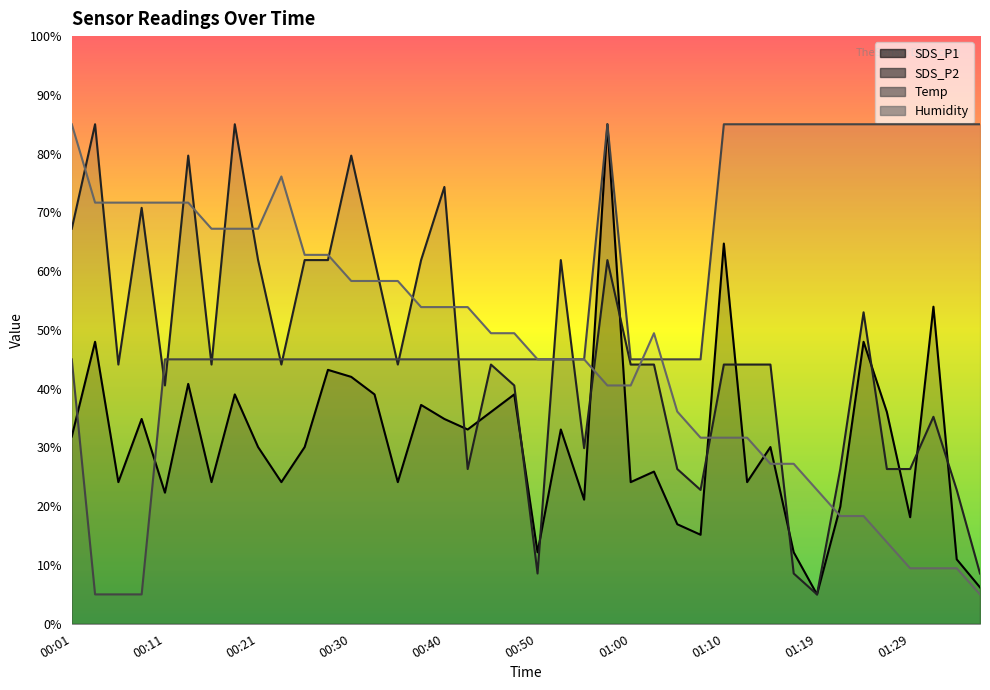

After their last crossing, which series has the higher values: Humidity or SDS_P2?

SDS_P2